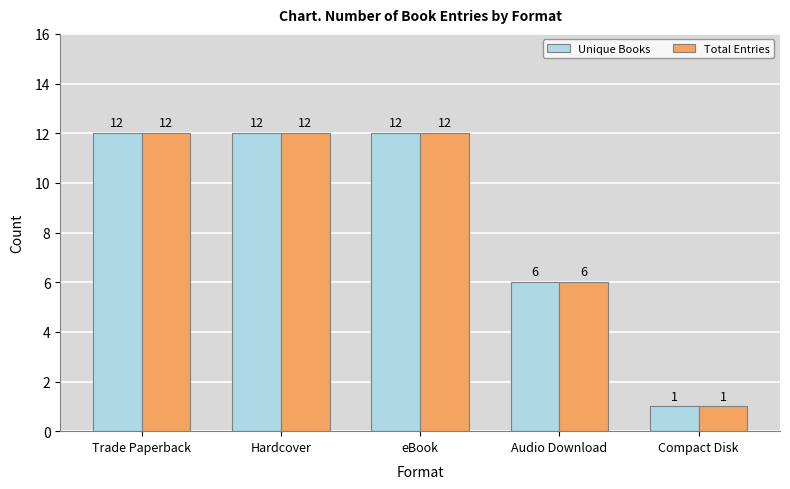

Does the chart contain any negative values?

No